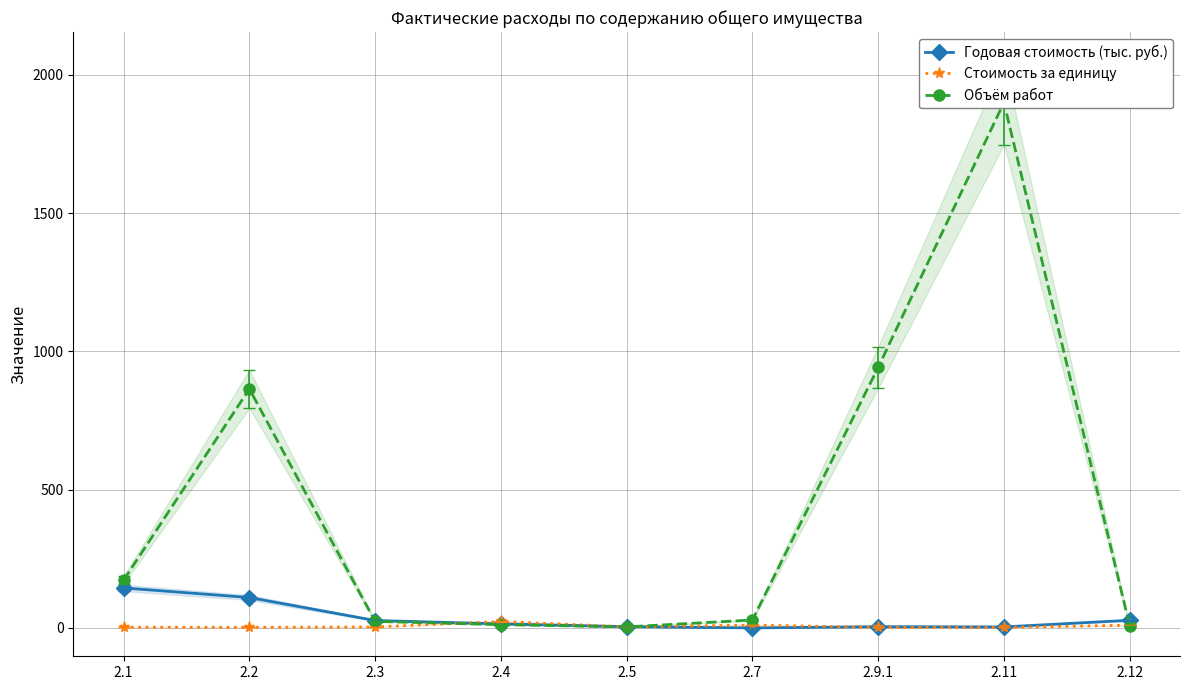

Between 2.5 and 2.7, which series saw the biggest shift?

Объём работ